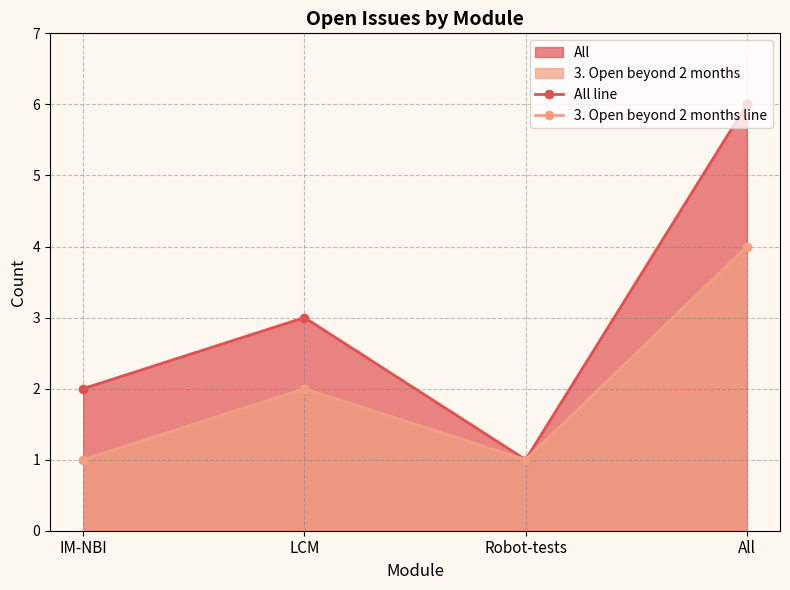

True or false: 3. Open beyond 2 months line has more than 1 points higher than both neighbors.

False